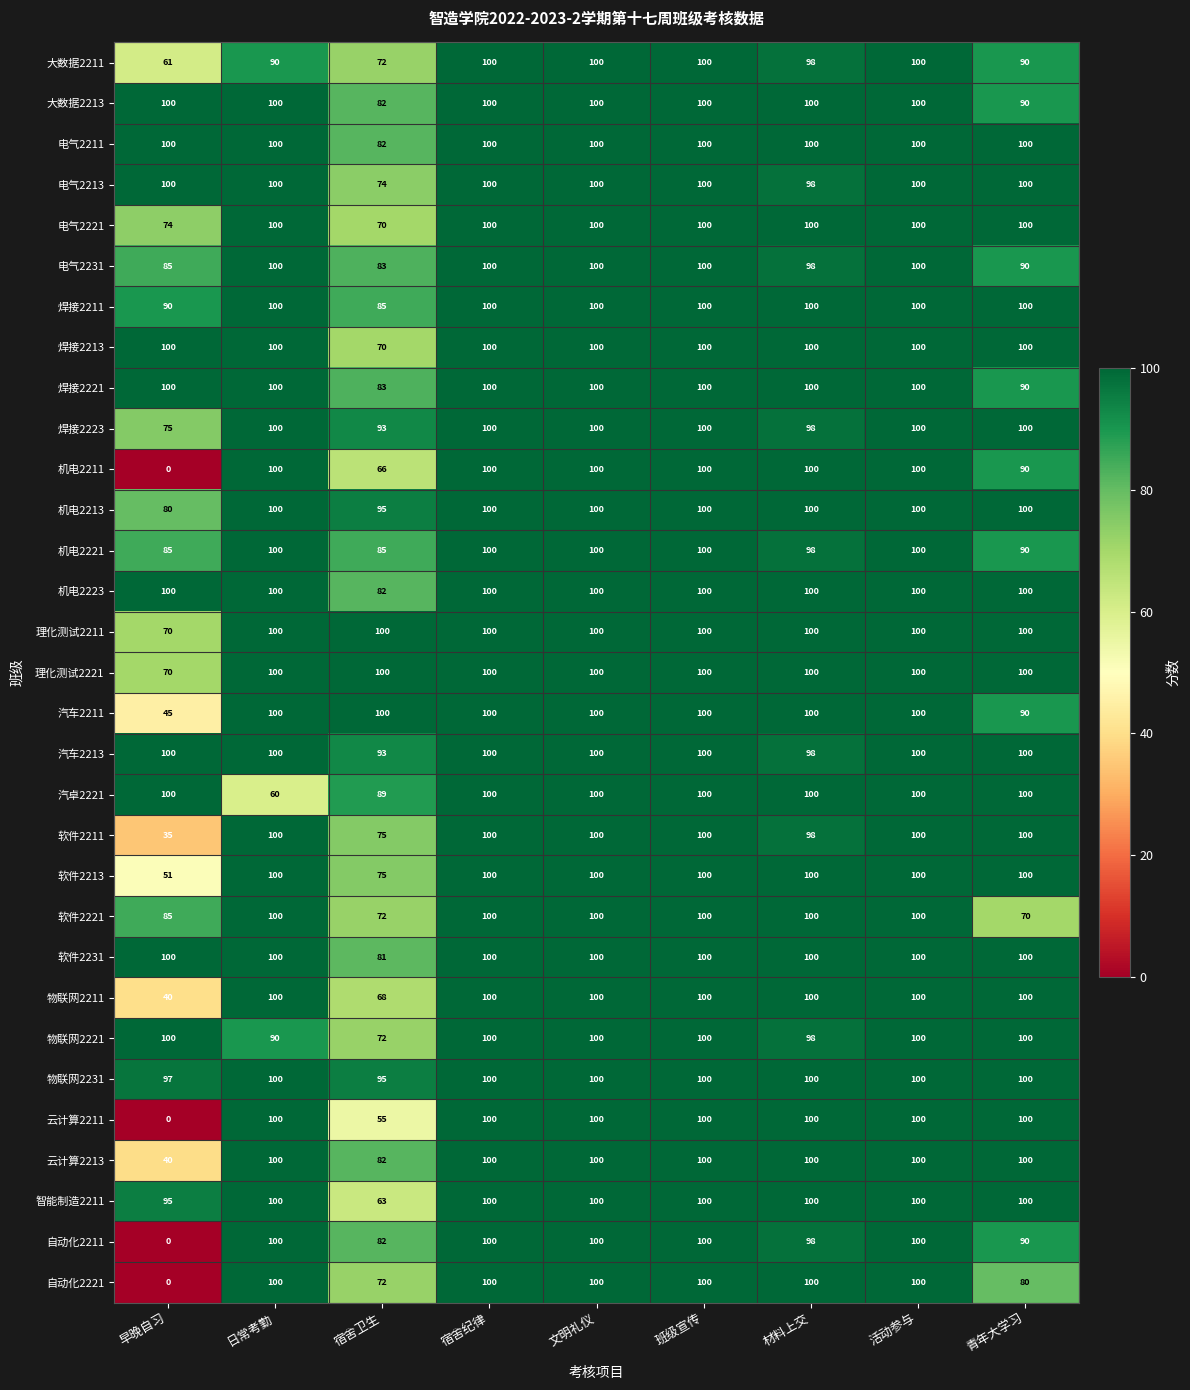

What is the difference between the highest and lowest values at 青年大学习?

30